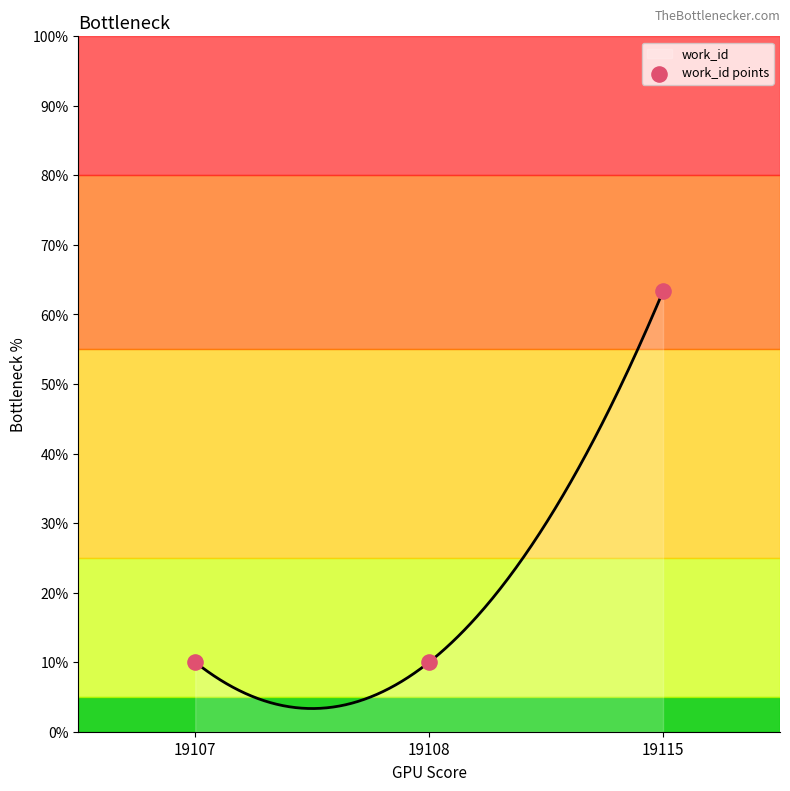

What is the change in value from 19107 to 19115?

+53.3